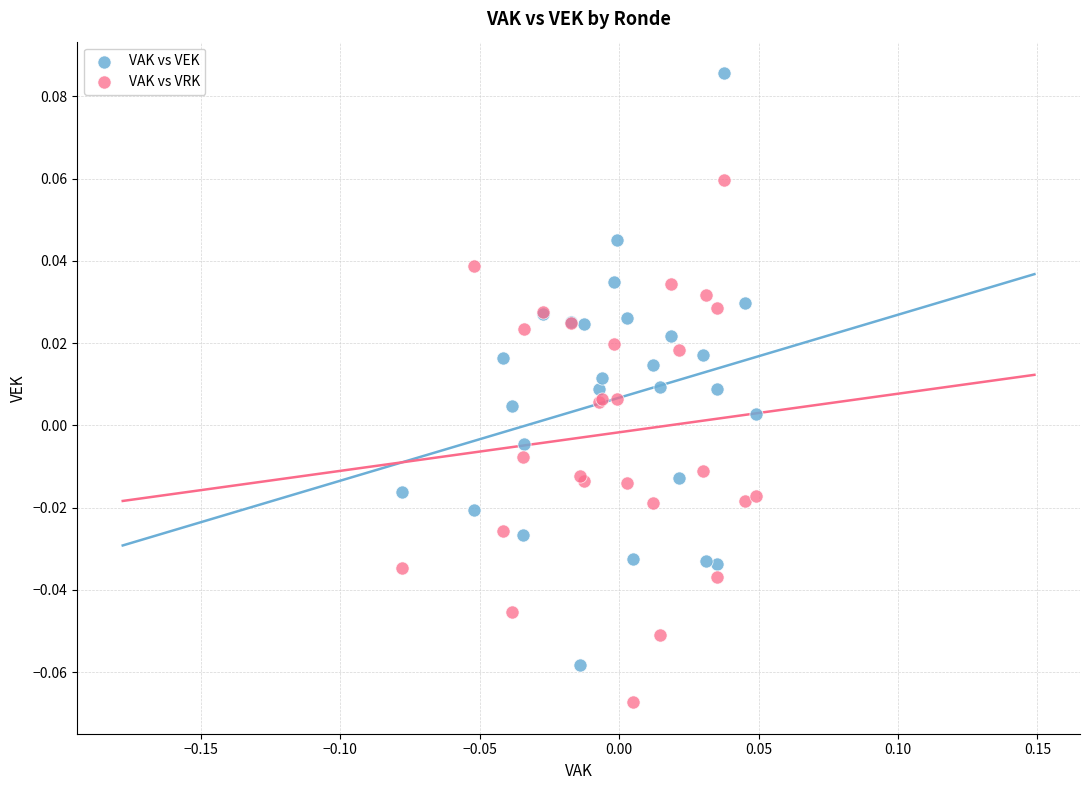

Which series contains the lowest Y value?

VAK vs VRK